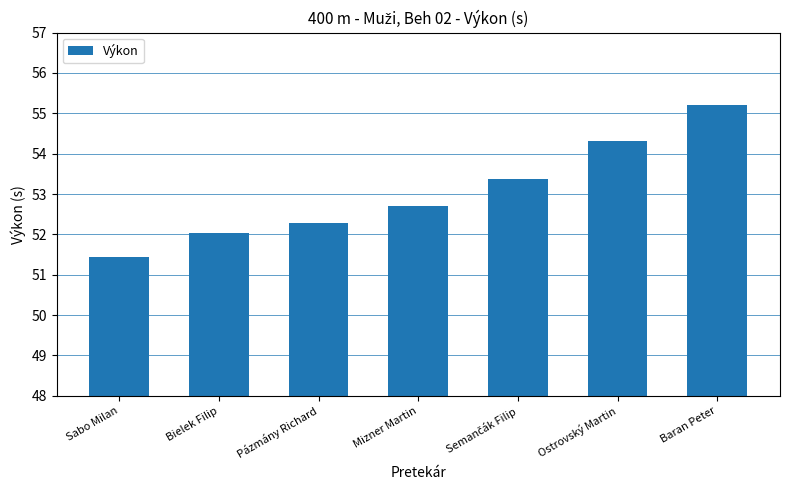

Reading left to right, what are all the values shown in this chart?

51.5	52.0	52.3	52.7	53.4	54.3	55.2